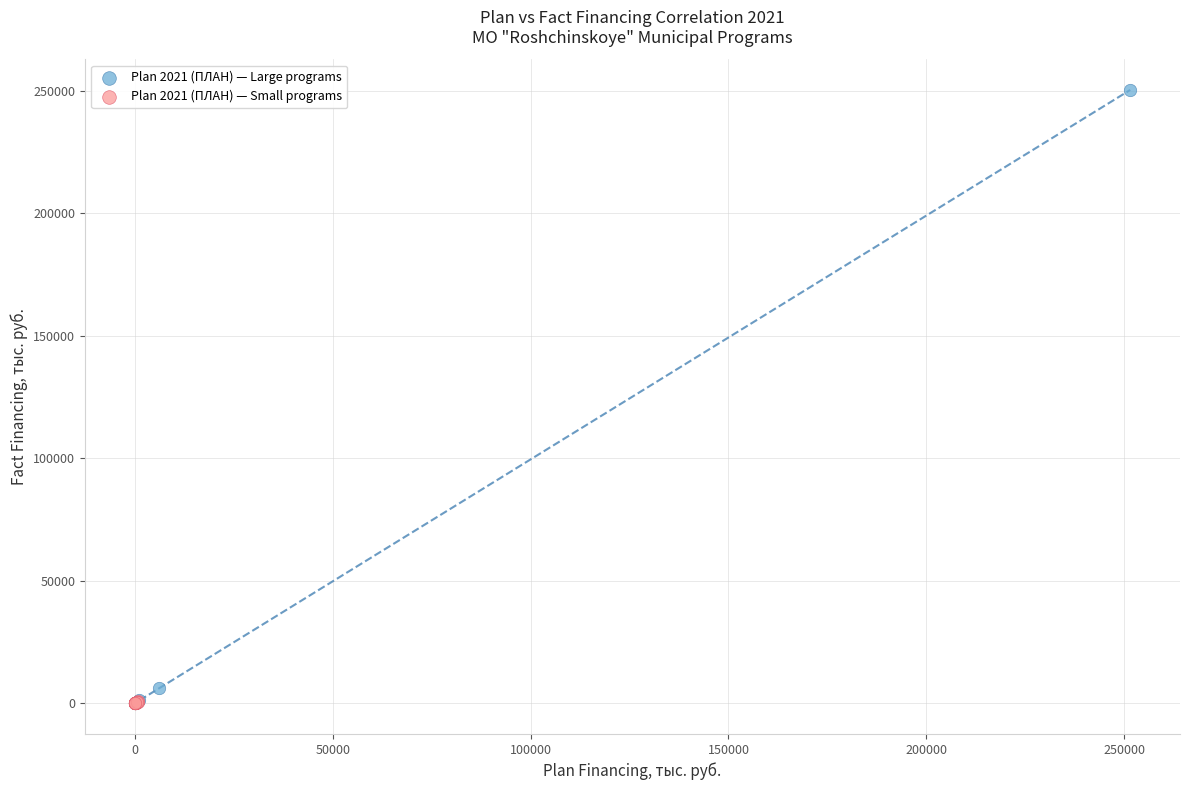

What are all the series names shown in the legend?

Plan 2021 (ПЛАН) — Large programs, Plan 2021 (ПЛАН) — Small programs